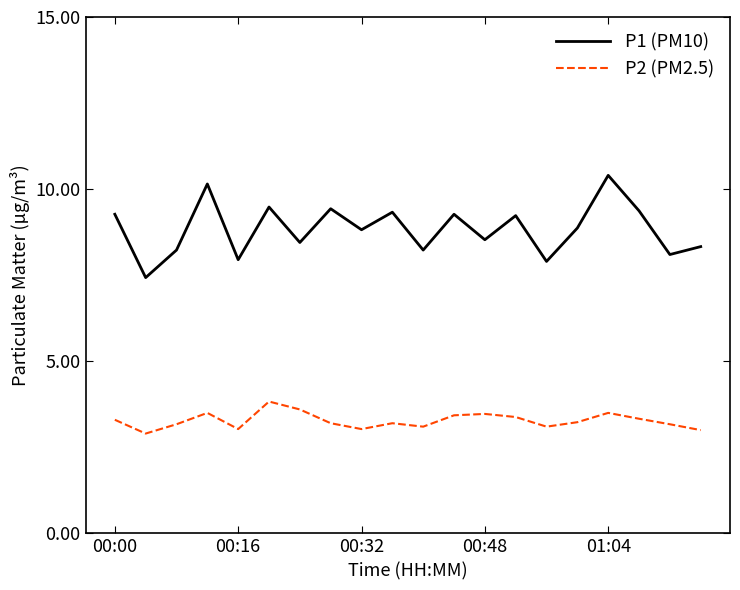

Which series has the widest spread of values?

P1 (PM10)